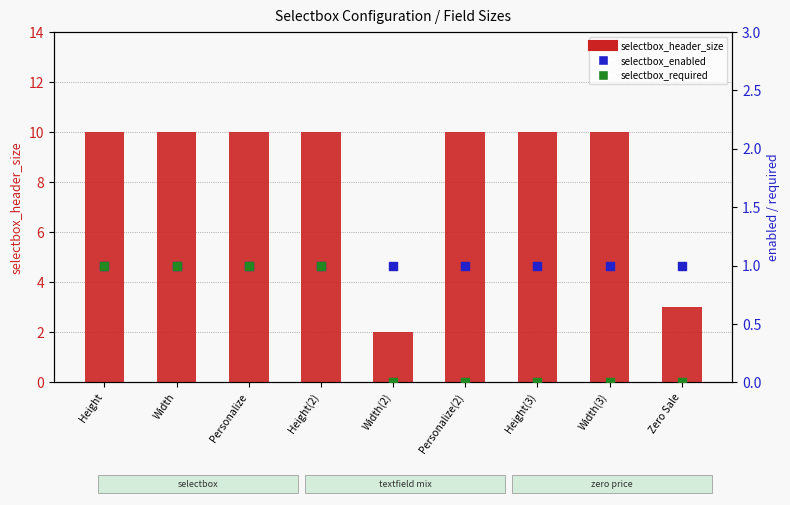

At which category is the sum across all series the highest?

Height